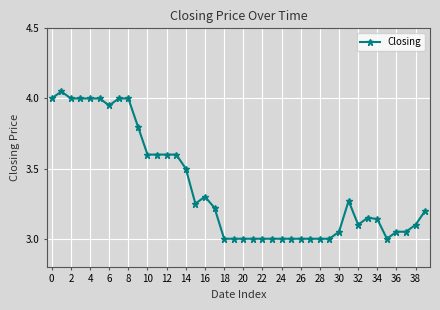

What is the sum of all values?

134.6